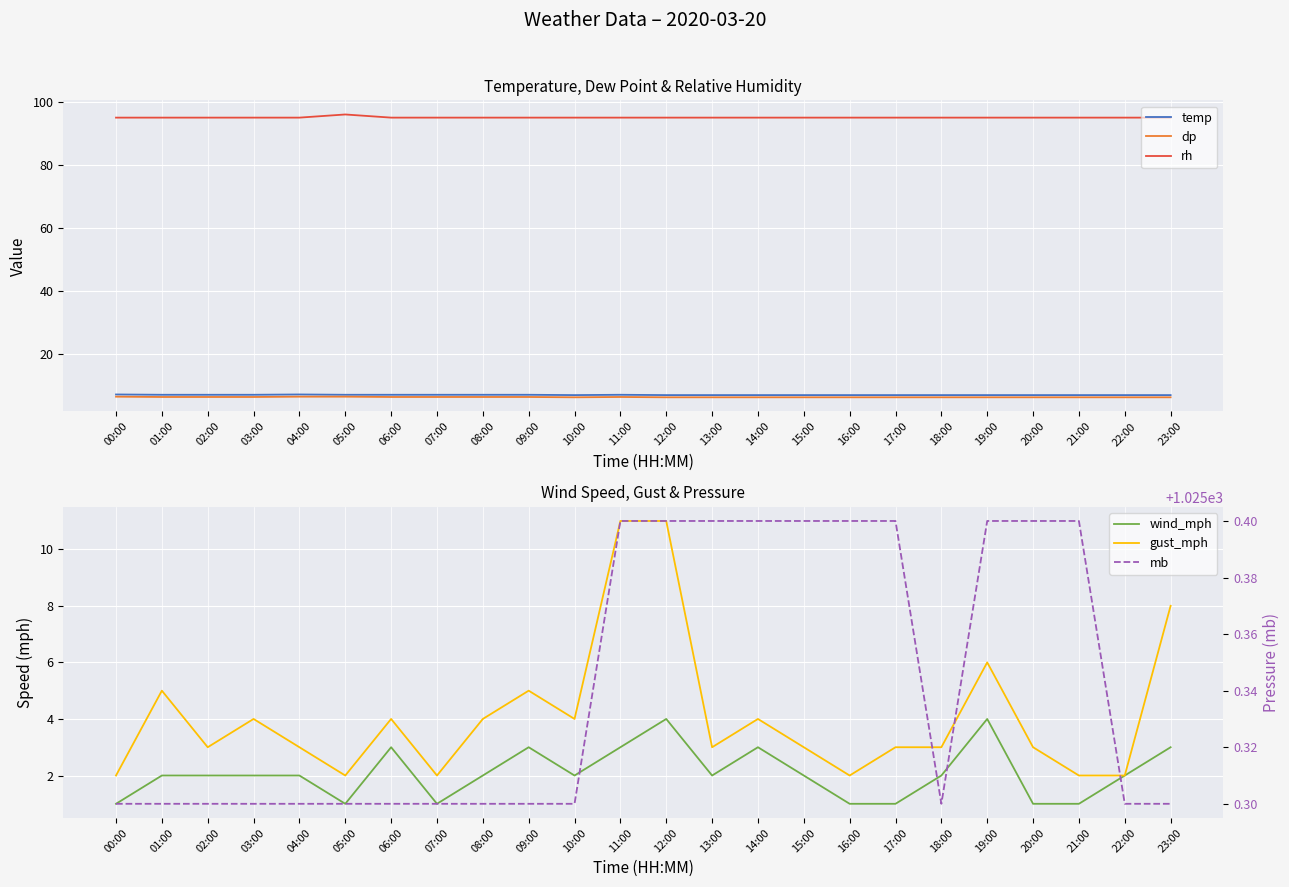

The dp series shows 2.7 at 07:00. True or false?

False